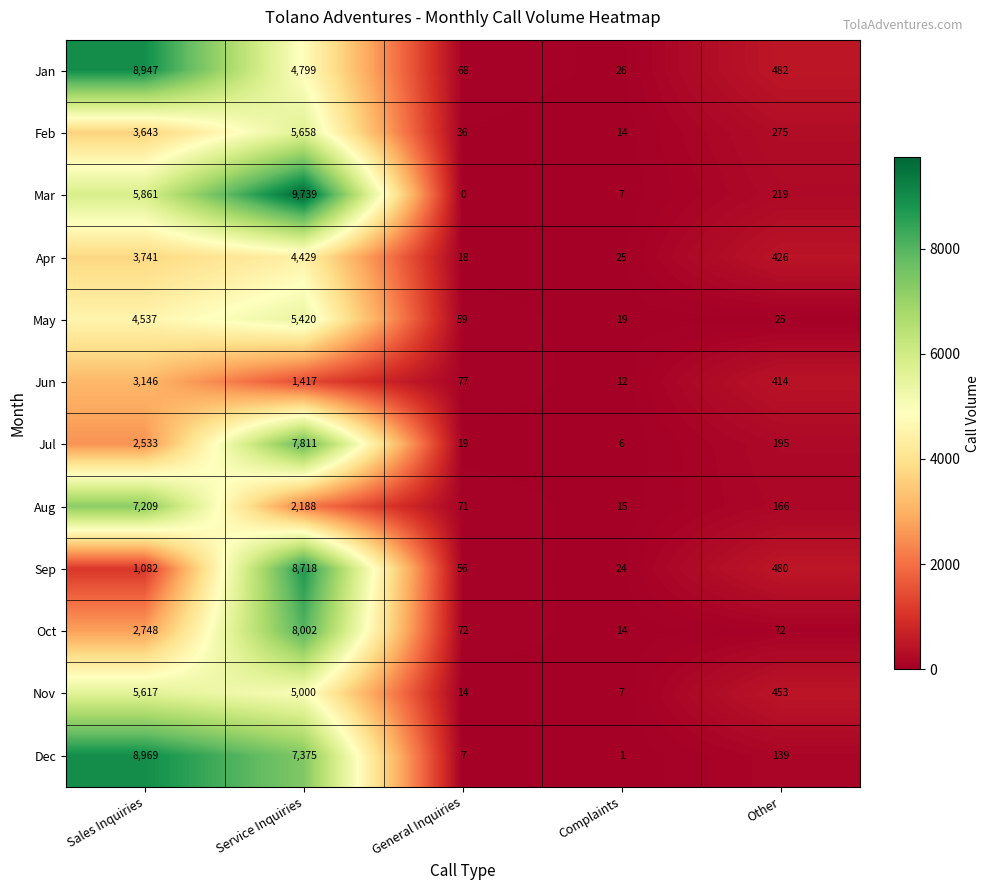

How many values in the Aug series are below 166?

2